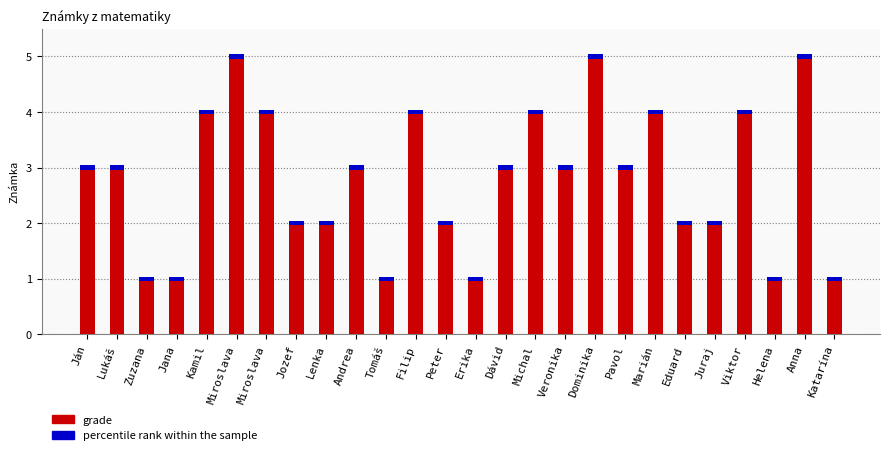

What is the sum of the values at Viktor and Katarína?

5